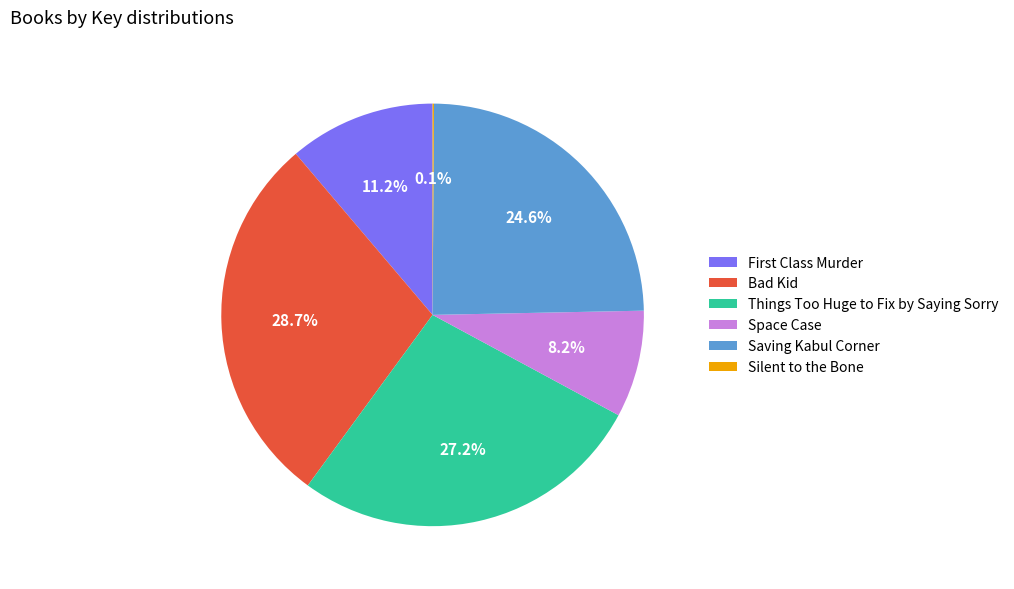

What is the ratio of the value at Bad Kid to the value at Space Case?

3.5